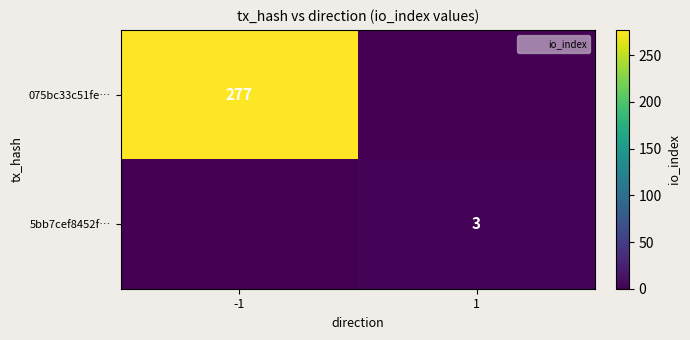

The 5bb7cef8452f… series shows 1 at 1. True or false?

False